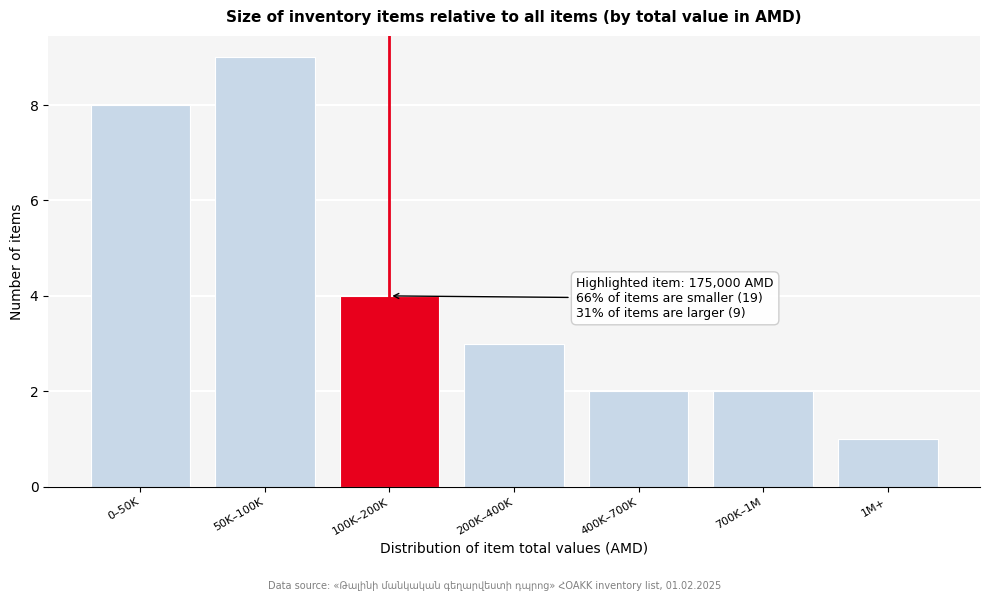

Reading right to left, extract all data points from this chart.

1M+=1	700K–1M=2	400K–700K=2	200K–400K=3	100K–200K=4	50K–100K=9	0–50K=8